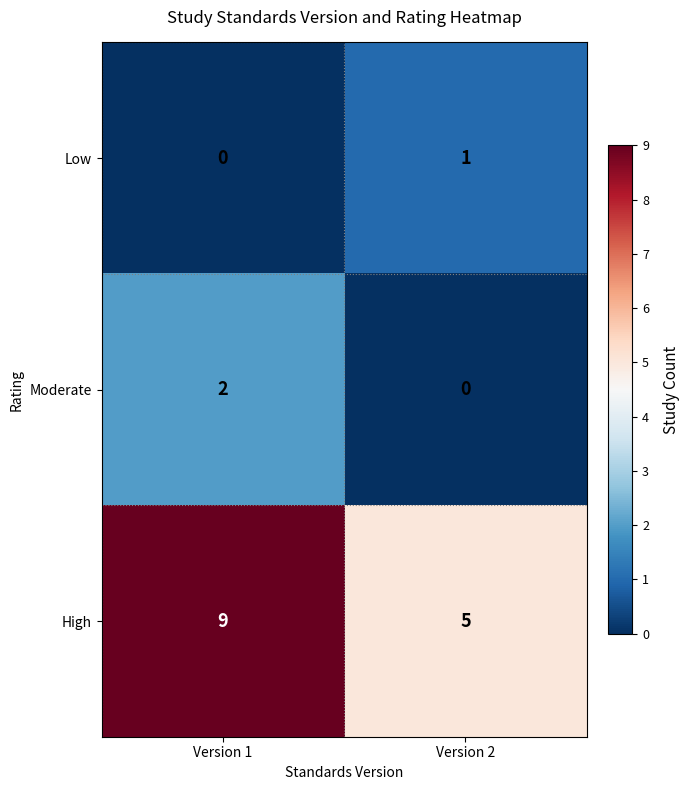

Where is Low nearest to the value 0?

Version 1